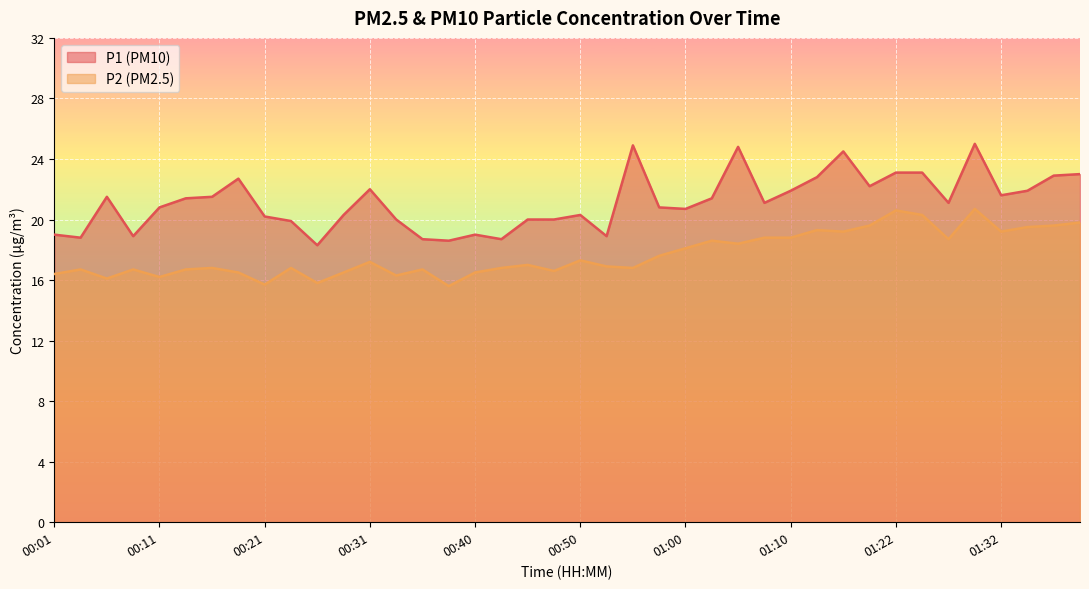

At how many categories does at least one series exceed 20?

27